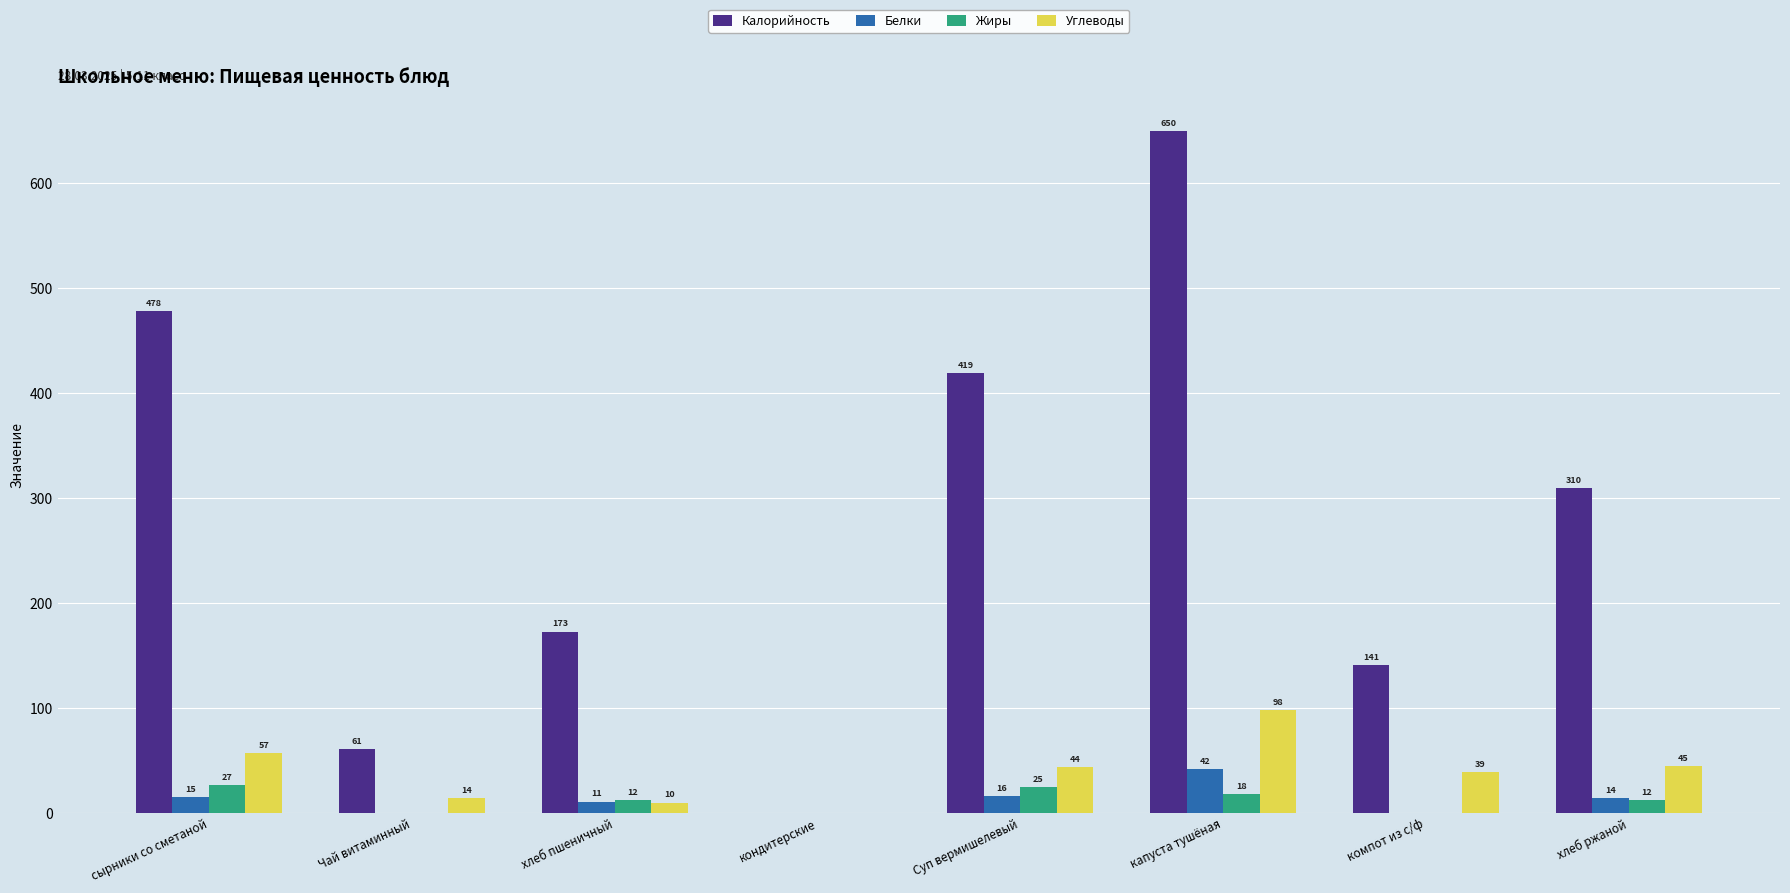

What is the average value of the Калорийность series?

279